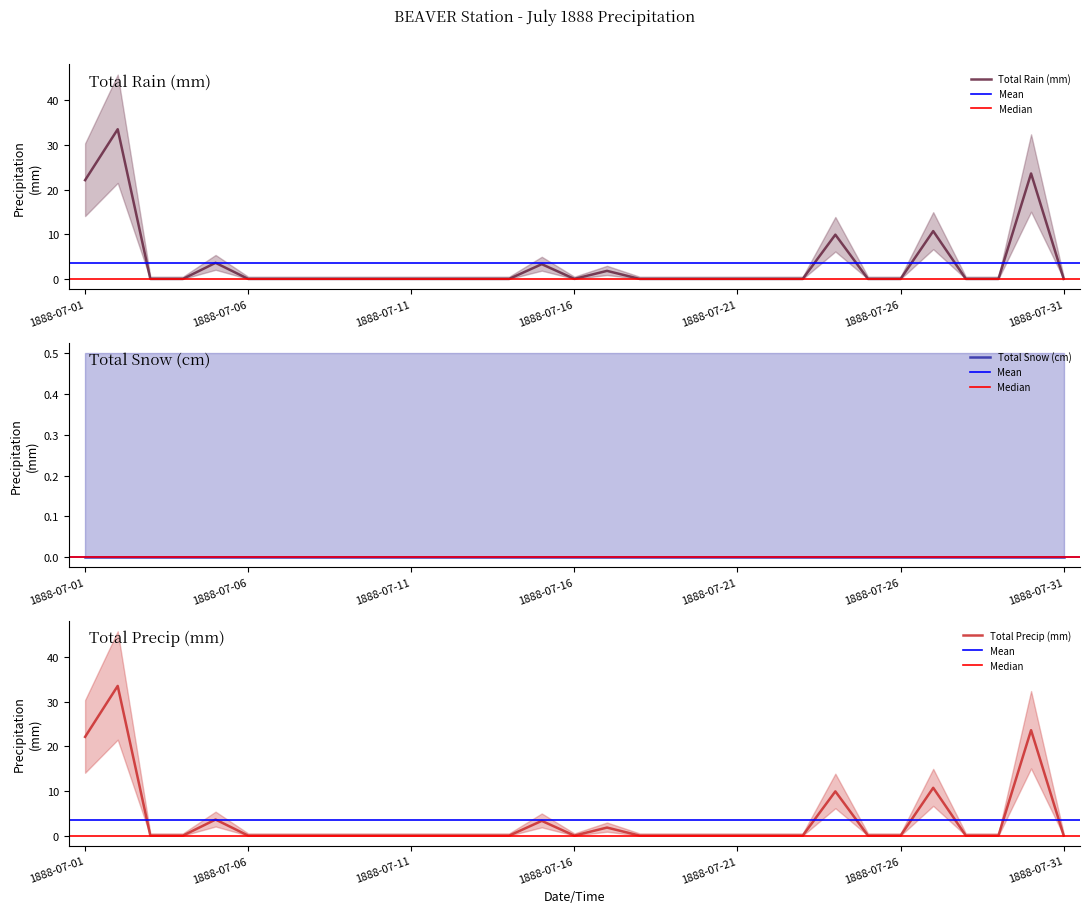

Which series has the largest range (max minus min)?

Total Rain (mm)